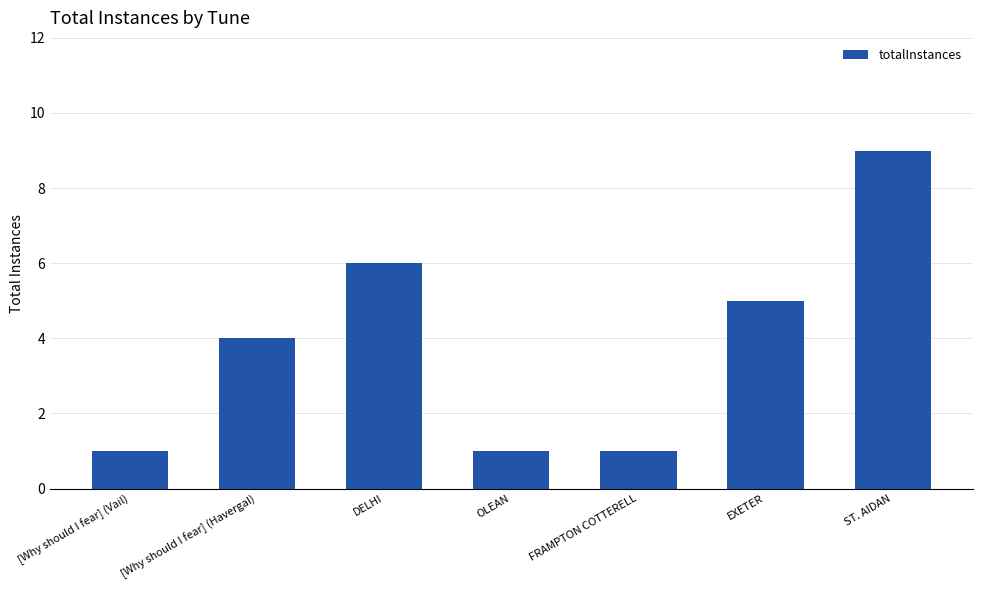

Are the bars grouped side by side (vs. stacked)?

No